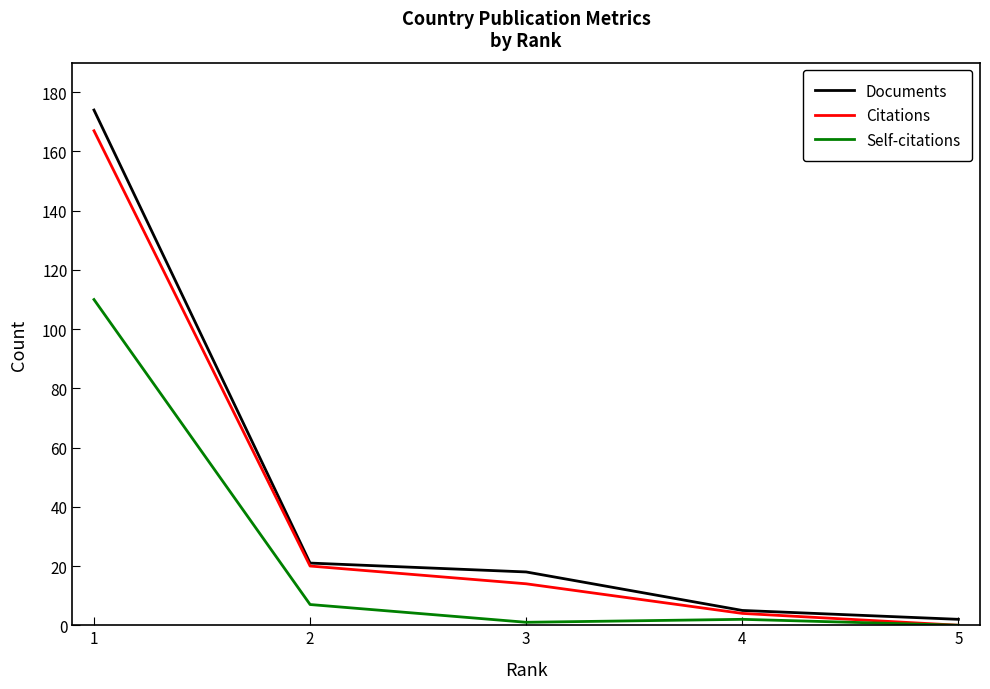

The value of Documents at 2 is 33. True or false?

False